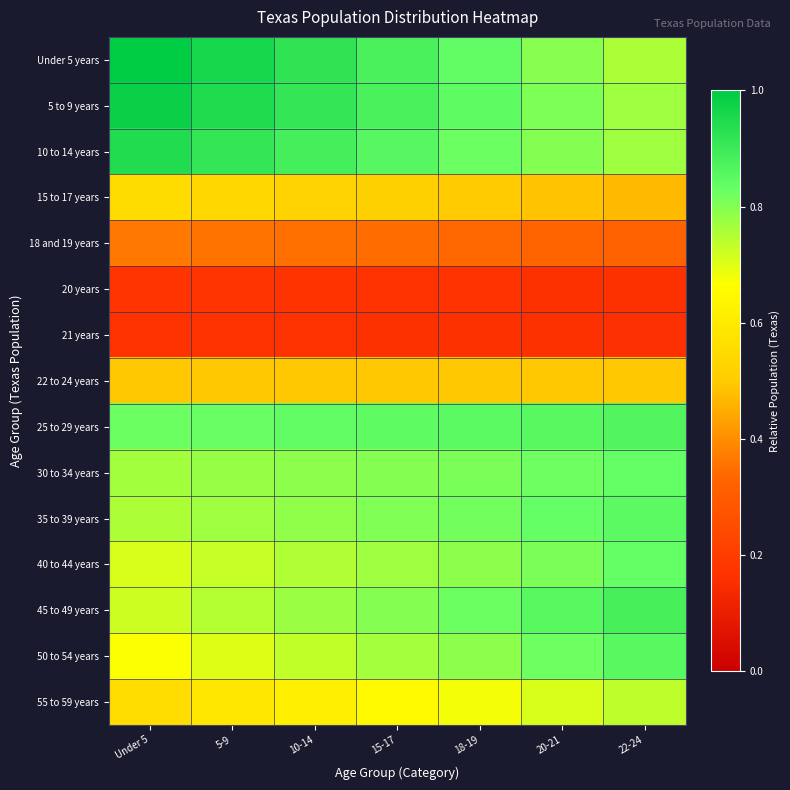

Between 22-24 and 5-9, which is larger?

5-9